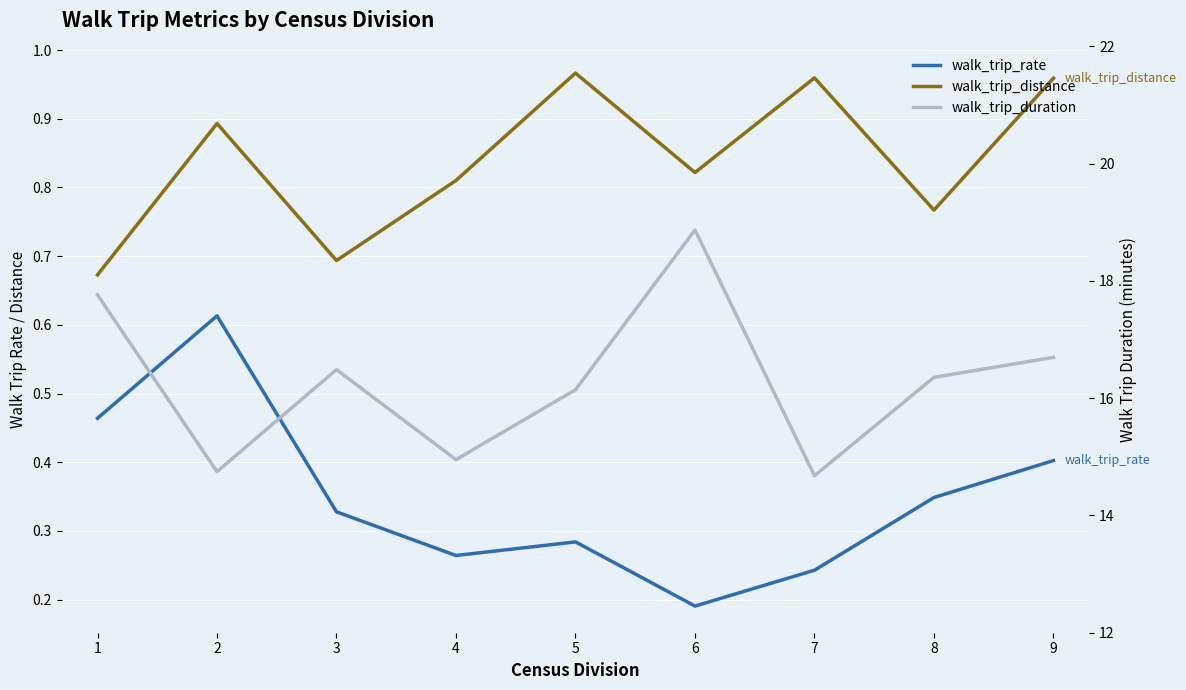

True or false: walk_trip_distance and walk_trip_rate intersect in this chart.

False